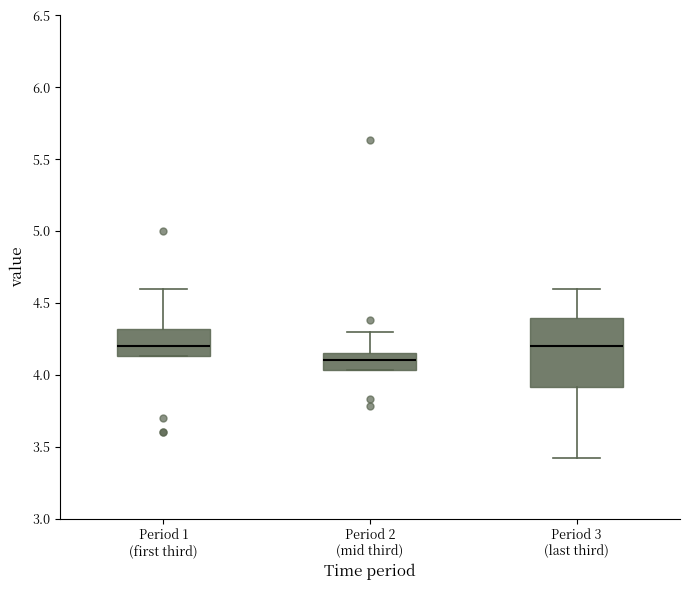

Reading left to right, read every box against the y-axis: the position of its median line, the range the box covers, and the ends of its whiskers. The values are not printed on the chart, so give them approximately, as read against the axis.

Period 1 (first third): median 4.20, box 4.15 to 4.30, whiskers 4.15 to 4.60
Period 2 (mid third): median 4.10, box 4.05 to 4.15, whiskers 4.05 to 4.30
Period 3 (last third): median 4.20, box 3.90 to 4.40, whiskers 3.40 to 4.60